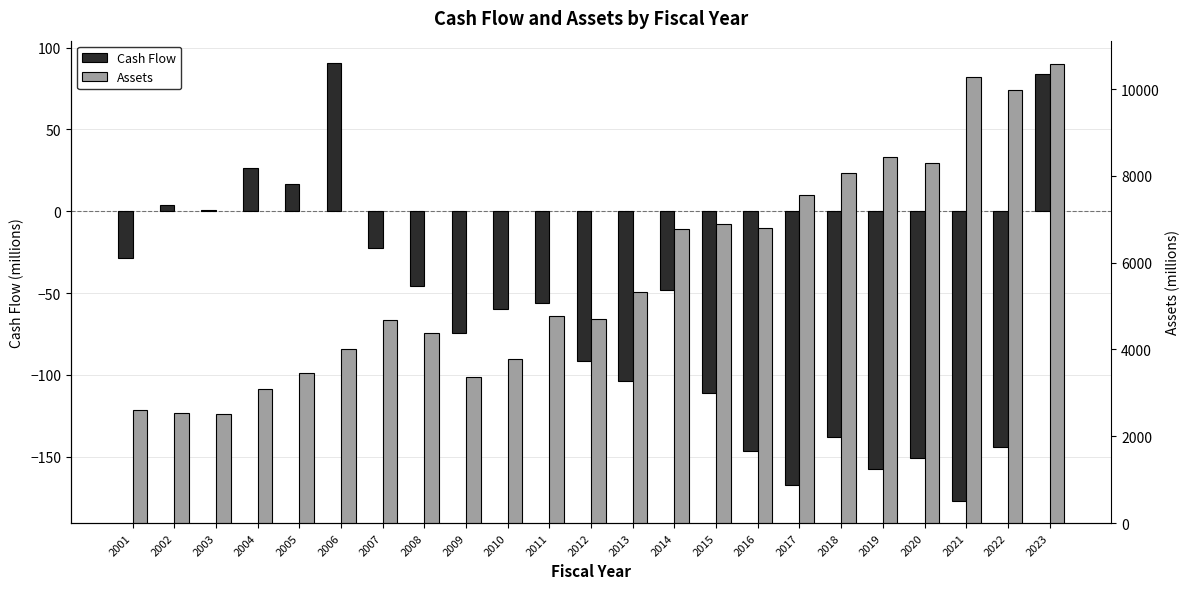

What is the lowest value of the Assets series?

2520.3